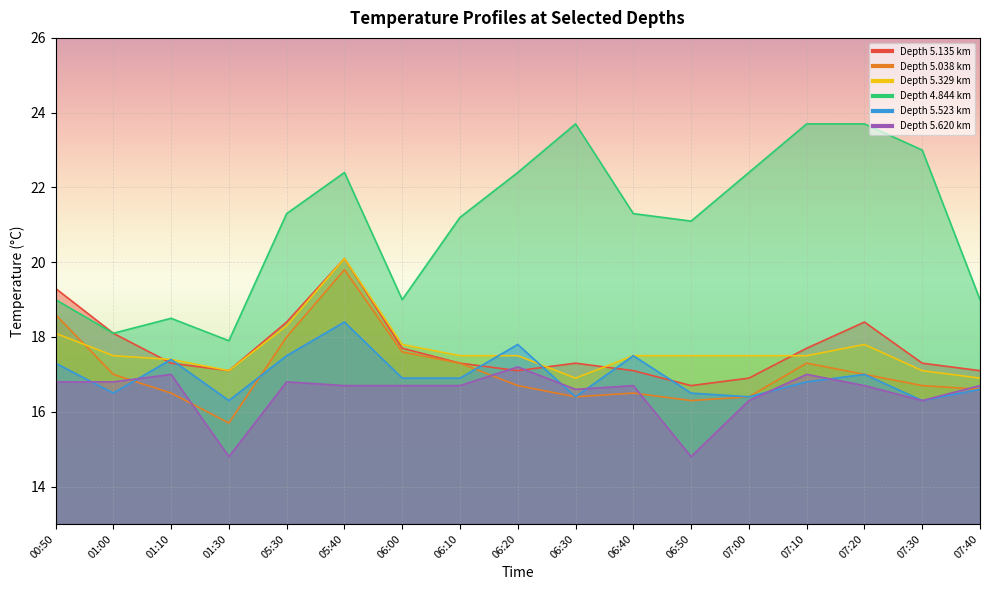

Between 00:50 and 01:10, which series saw the biggest shift?

5.038